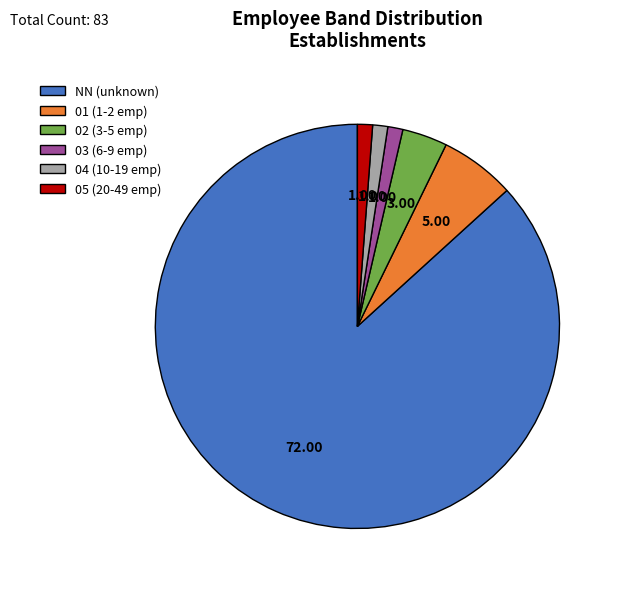

Is there a majority slice in this chart?

Yes